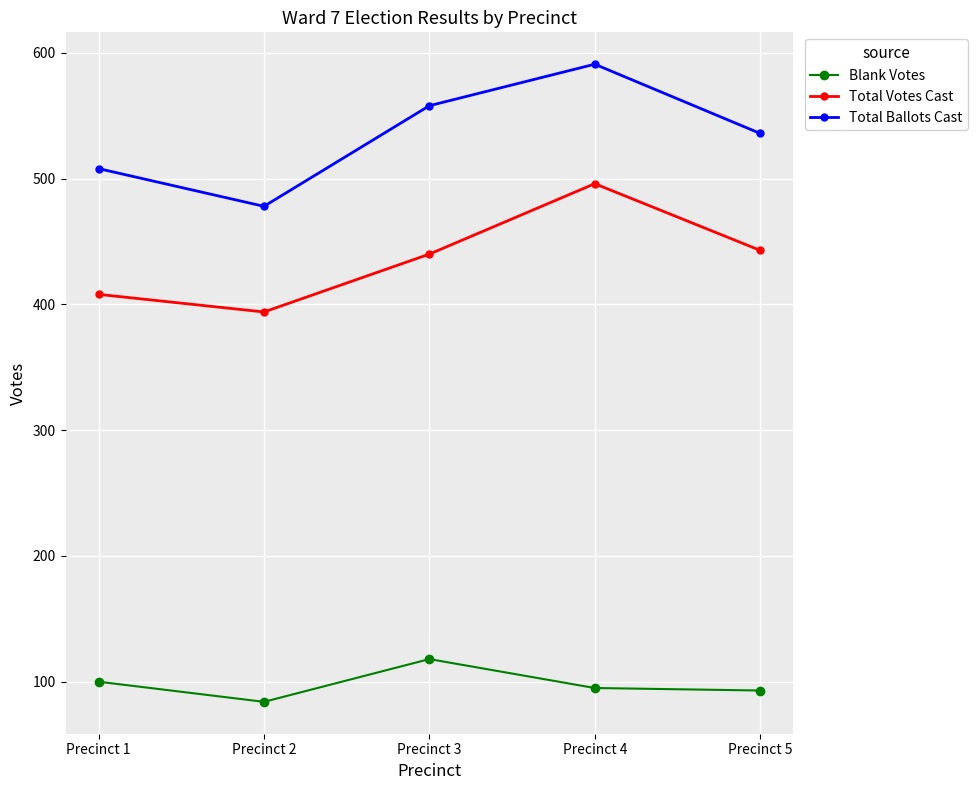

What is the difference between the highest and lowest values at Precinct 4?

496